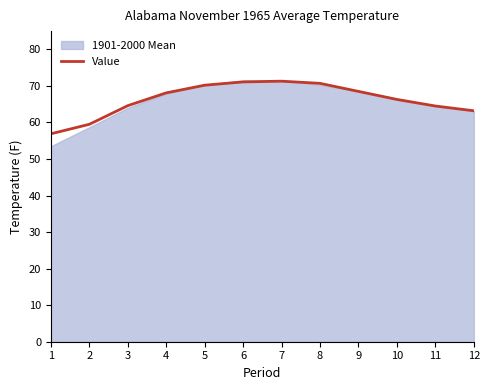

The value at 6 is 37.5. True or false?

False